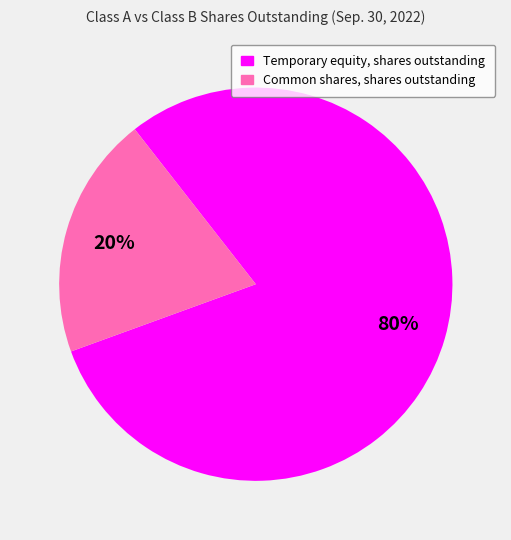

To the nearest percent, what is the difference between the largest and smallest slice percentages?

60%